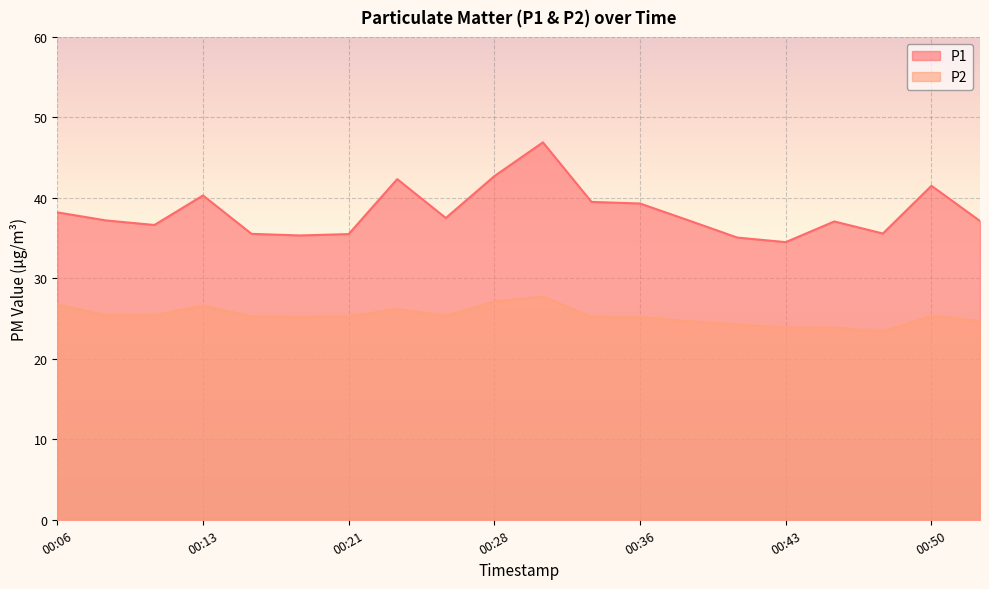

How many data points in P1 are less than 37?

7